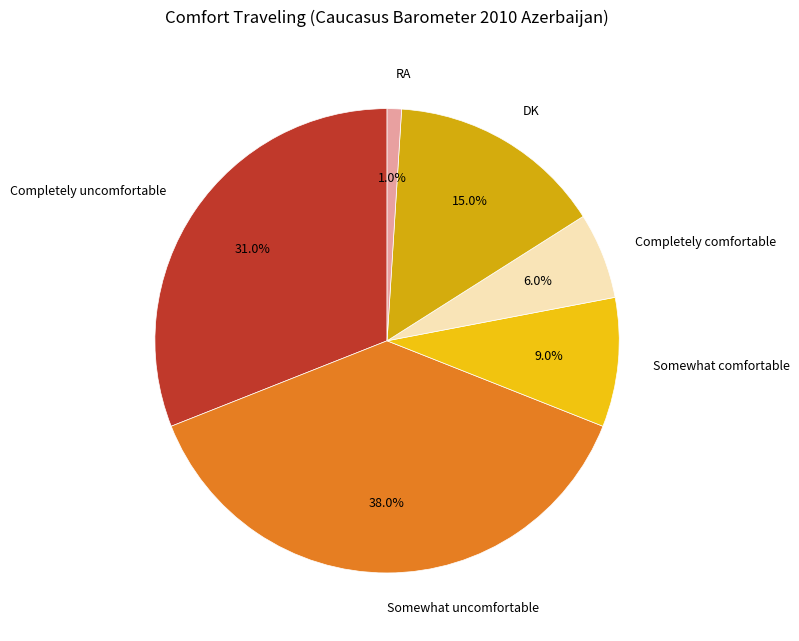

To the nearest percent, what is the combined percentage of RA and Completely comfortable?

7%